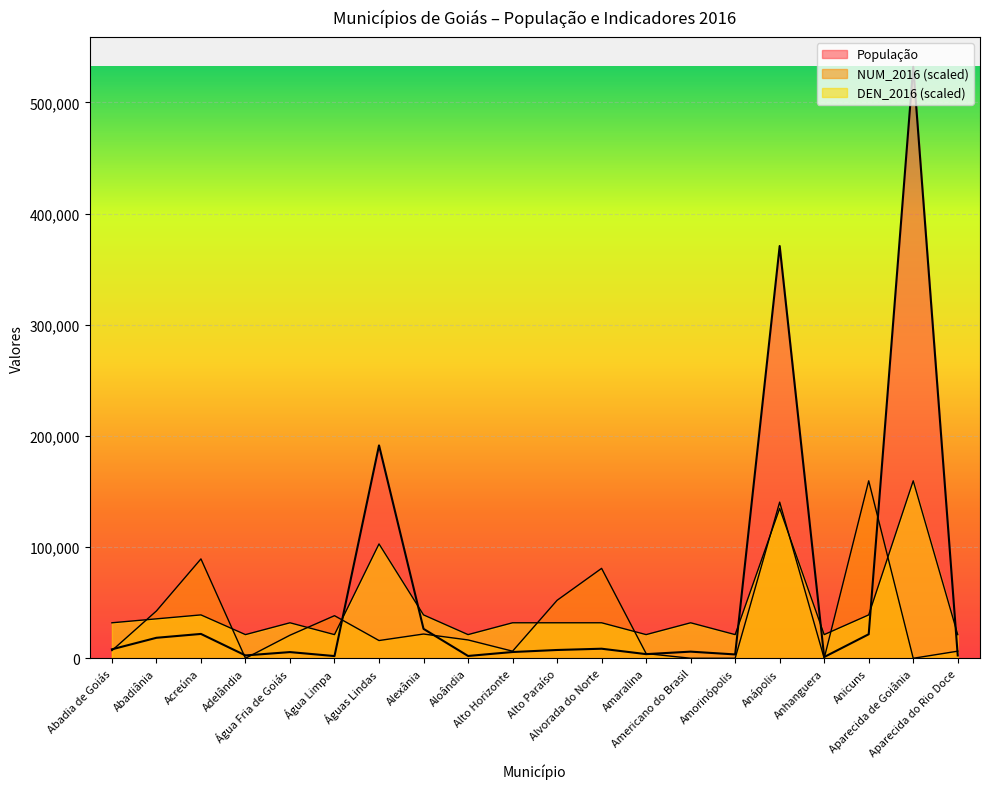

Which series ends up on top after the final intersection of DEN_2016 and NUM_2016?

DEN_2016